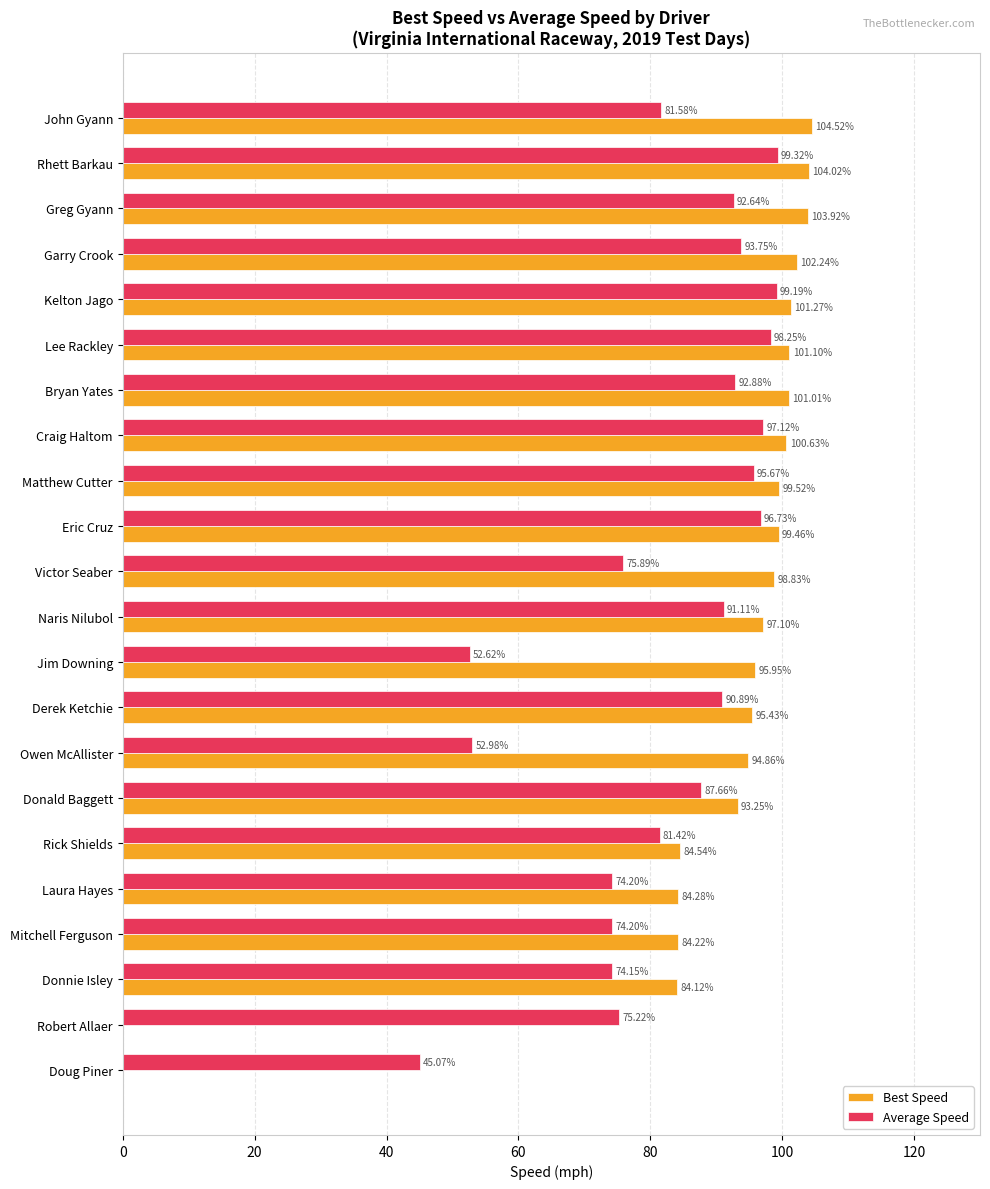

What is the sum of the Best Speed values at Kelton Jago and Owen McAllister?

196.1